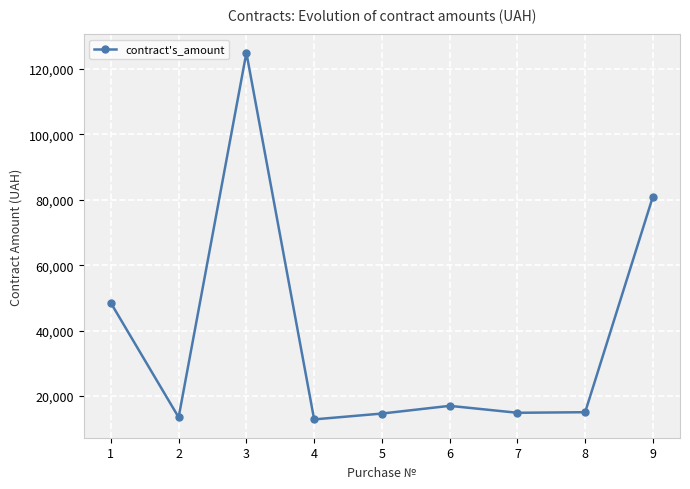

True or false: the data shows 21997 at 7.

False